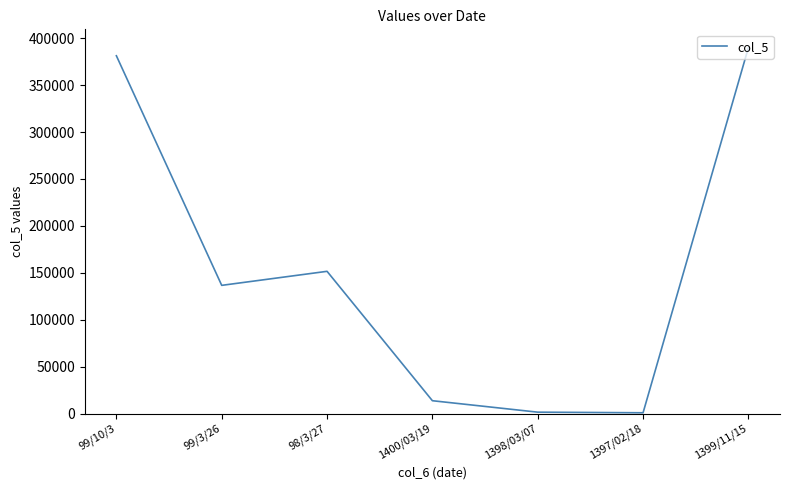

What is the difference between the second highest and second lowest values?

379692